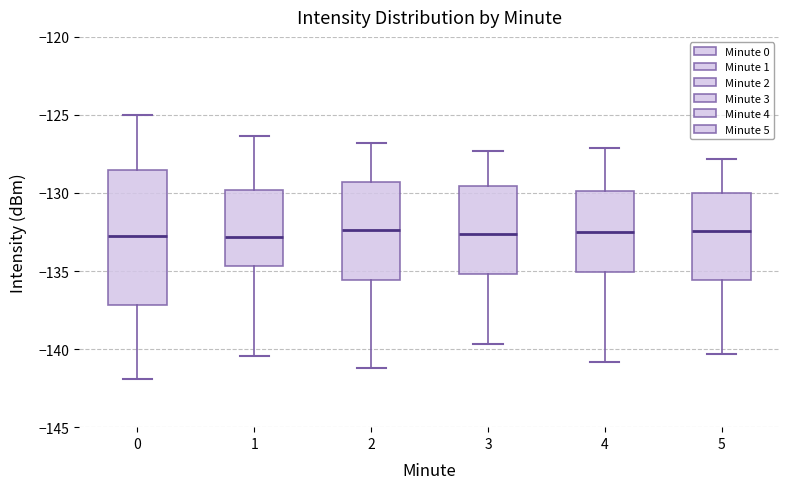

Reading left to right, transcribe this box plot: for each box, give where its median line is, the range the box spans, and where its two whiskers end, as read against the y-axis. The values are not printed on the chart, so give them approximately, as read against the axis.

0: median -132.5, box -137.0 to -128.5, whiskers -142.0 to -125.0
1: median -133.0, box -134.5 to -130.0, whiskers -140.5 to -126.5
2: median -132.5, box -135.5 to -129.5, whiskers -141.0 to -127.0
3: median -132.5, box -135.0 to -129.5, whiskers -139.5 to -127.5
4: median -132.5, box -135.0 to -130.0, whiskers -141.0 to -127.0
5: median -132.5, box -135.5 to -130.0, whiskers -140.5 to -128.0